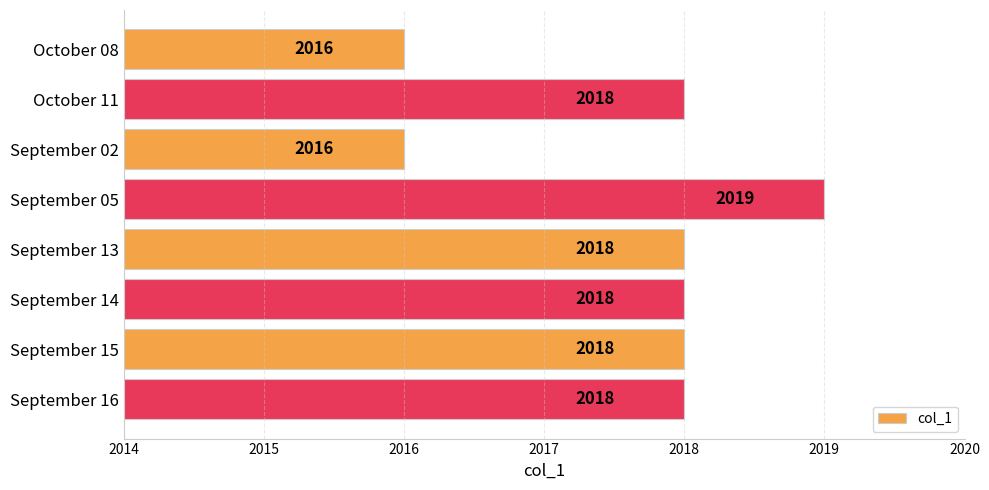

What position from the bottom is September 14?

3